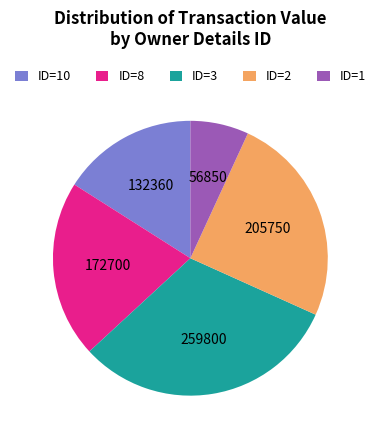

Between ID=3 and ID=1, which is larger?

ID=3